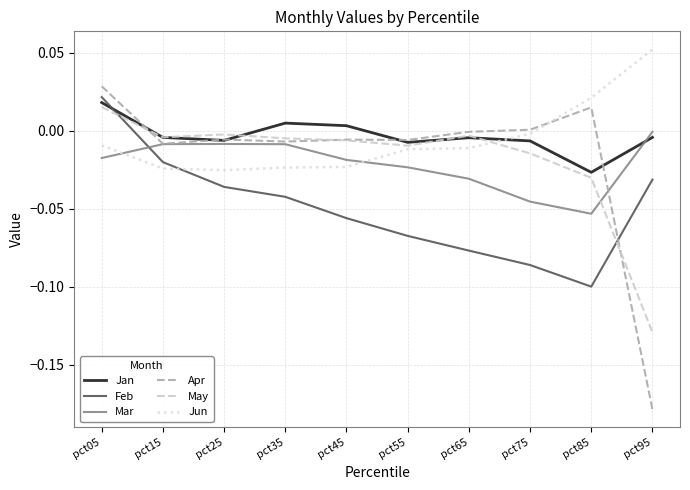

Which series changed the most between pct15 and pct55?

Feb